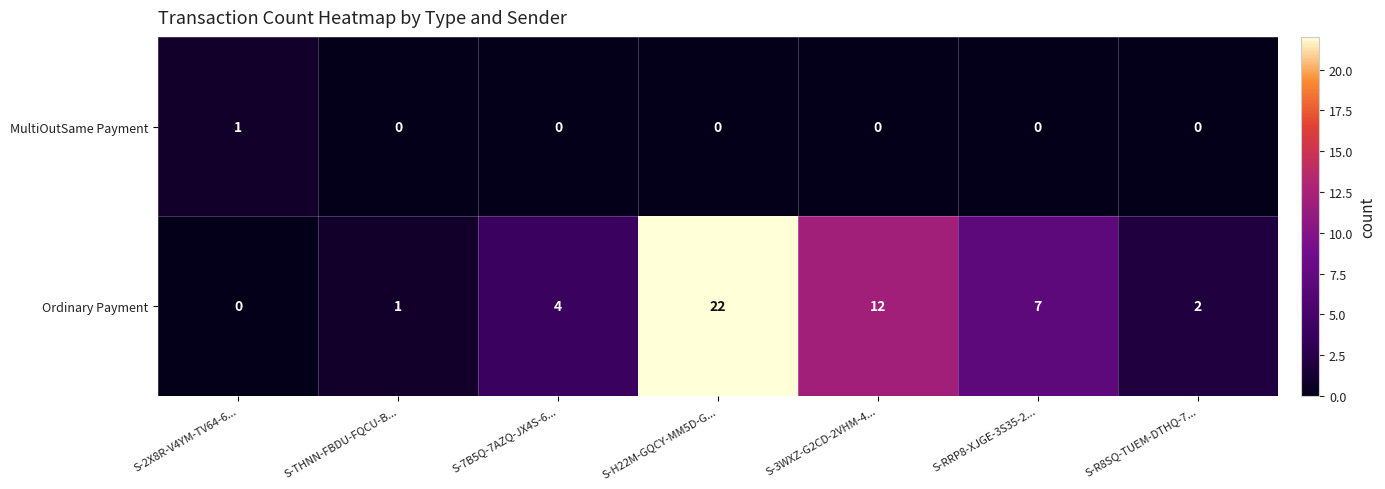

List the series in order of their peak value, highest first.

Ordinary Payment, MultiOutSame Payment